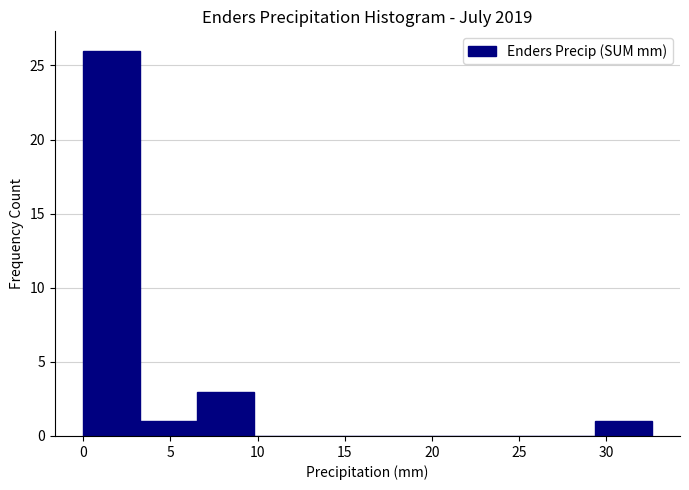

Reading left to right, transcribe this chart: for each bar, give the range it covers on the x-axis and its height. Neither the bar edges nor the heights are printed on the chart, so give them approximately, as read against the axes.

0.0 to 3.5: 26
3.5 to 6.5: 1
6.5 to 10.0: 3
10.0 to 13.0: 0
13.0 to 16.5: 0
16.5 to 19.5: 0
19.5 to 23.0: 0
23.0 to 26.0: 0
26.0 to 29.5: 0
29.5 to 32.5: 1